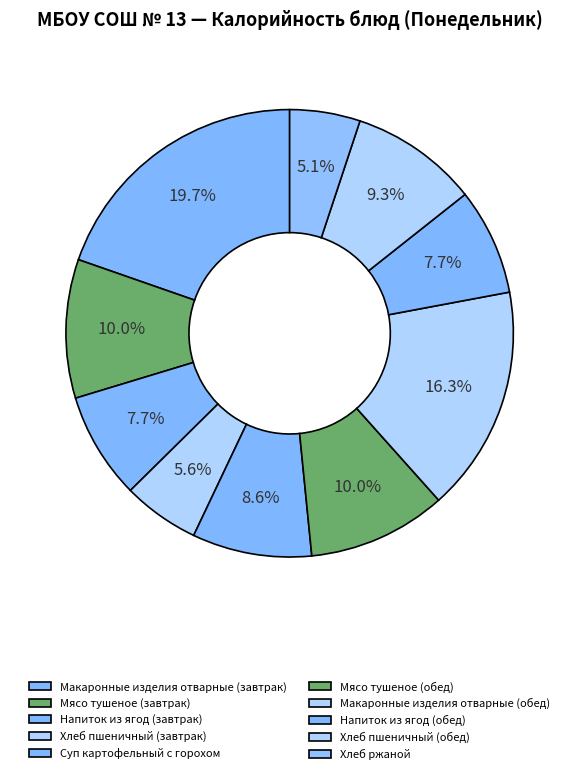

The Напиток из ягод (обед) slice represents 1% of the pie. True or false?

False